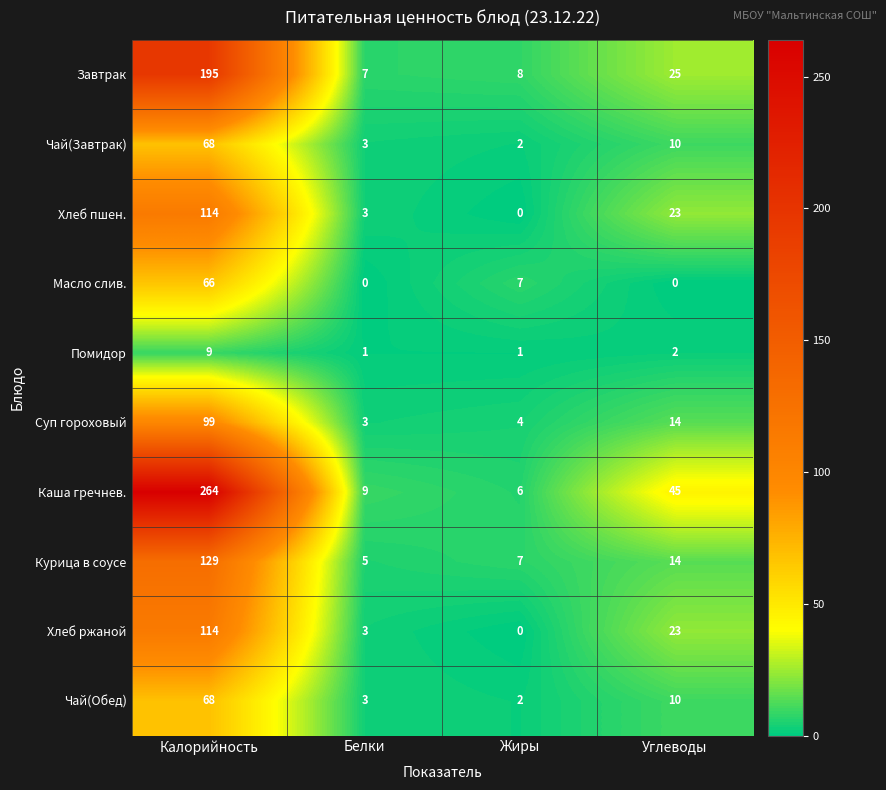

Rank the categories by Чай(Завтрак) value from lowest to highest.

Жиры, Белки, Углеводы, Калорийность